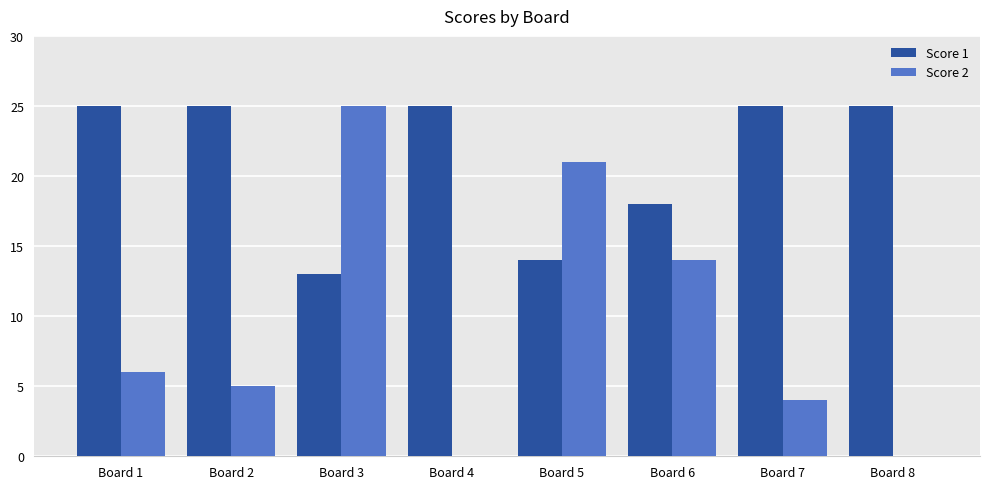

What is the highest value of the Score 2 series?

25